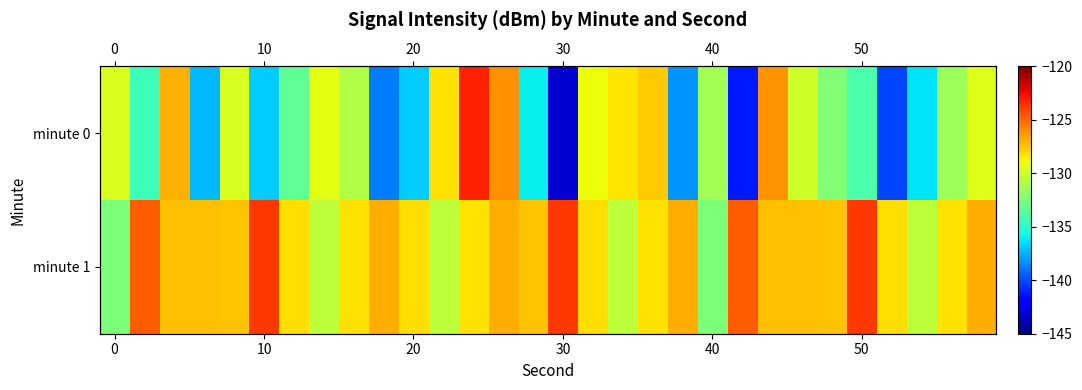

Count the number of categories in the chart.

30